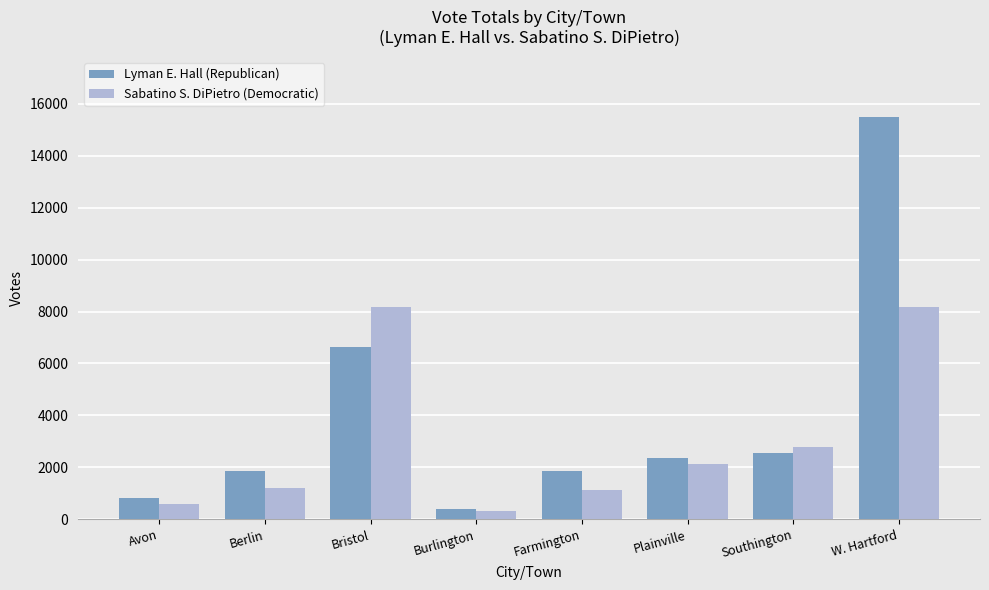

What is the value of the Sabatino S. DiPietro (Democratic) bar at the 3rd from the left?

8186